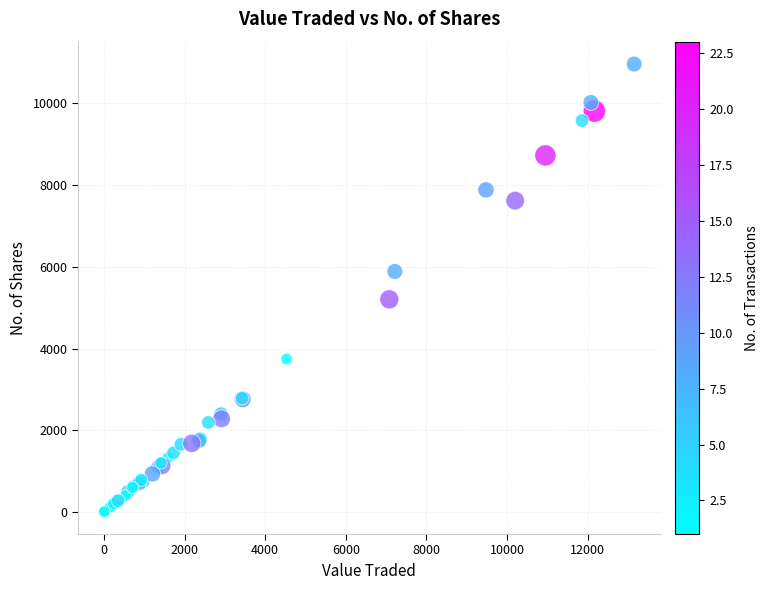

What Y value in the scatter plot is closest to 5485?

5205